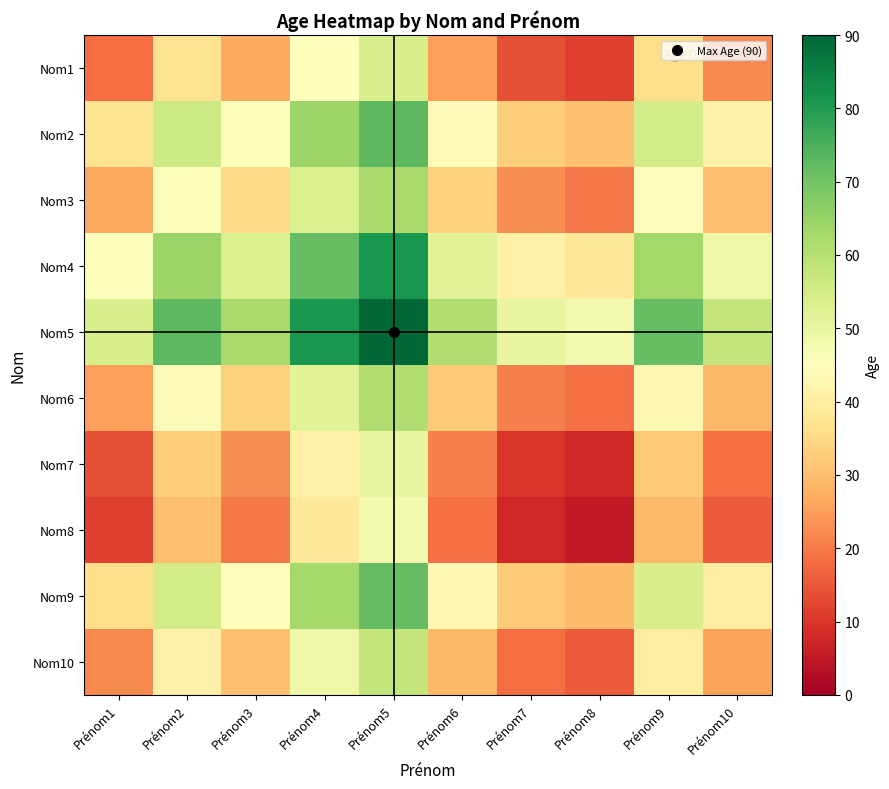

At how many categories does at least one series exceed 15?

10